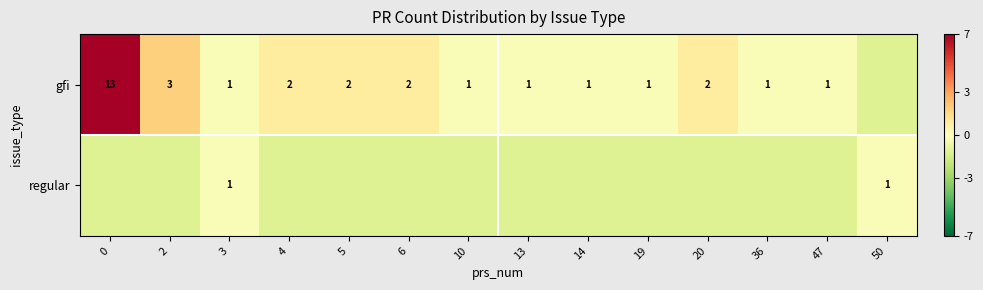

The value of gfi at 19 is -0.3. True or false?

False